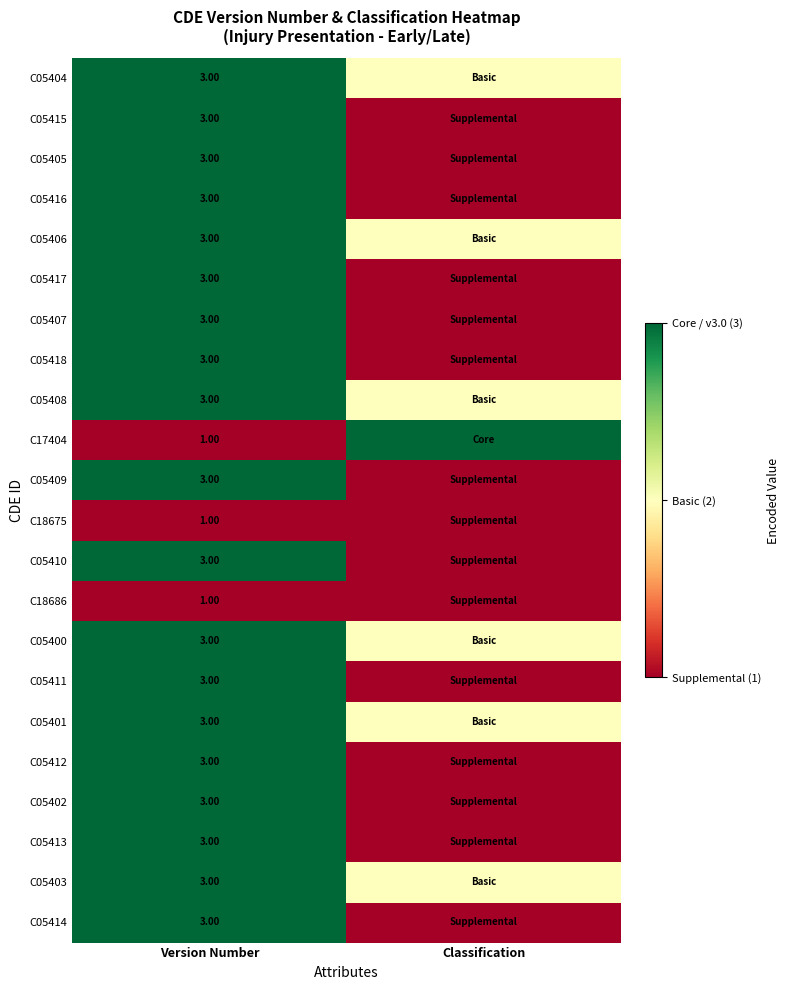

Rank the series by their maximum value, from highest to lowest.

C05404, C05415, C05405, C05416, C05406, C05417, C05407, C05418, C05408, C17404, C05409, C05410, C05400, C05411, C05401, C05412, C05402, C05413, C05403, C05414, C18675, C18686